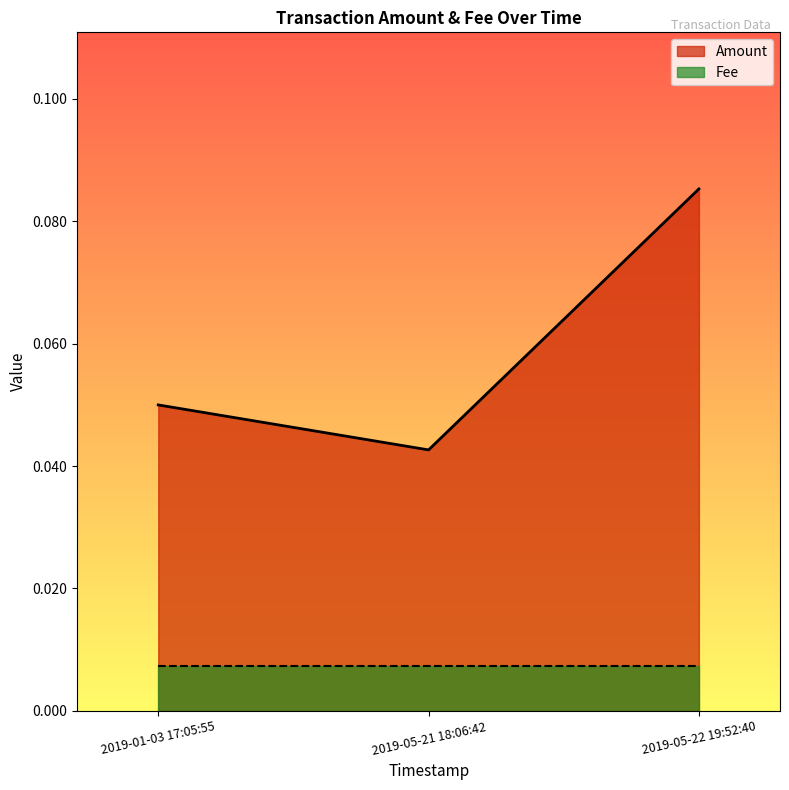

True or false: Amount has a value of 0.1 at 2019-01-03 17:05:55.

True